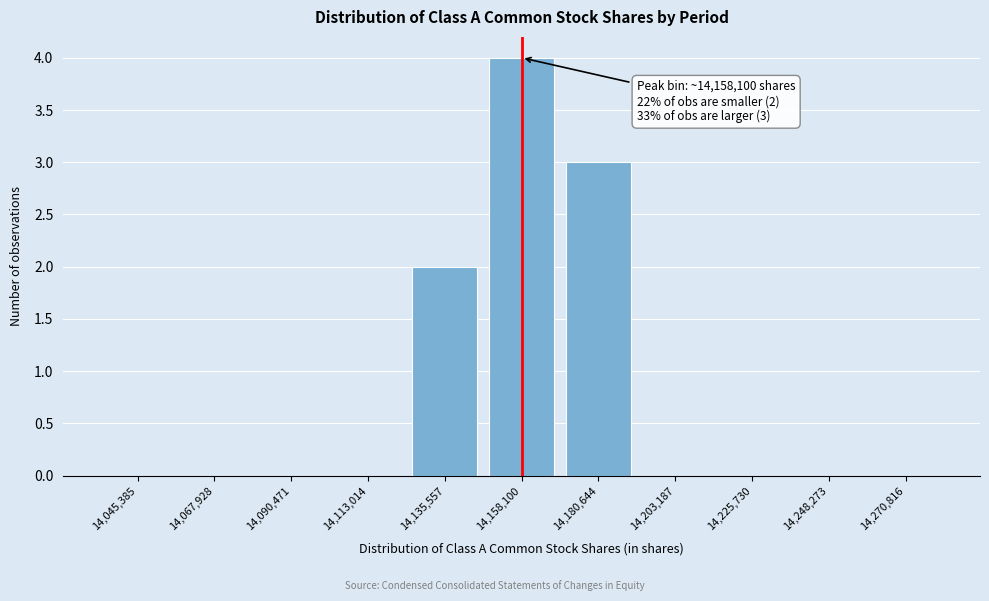

Reading left to right, transcribe all the data shown in this chart.

14,045,385=0	14,067,928=0	14,090,471=0	14,113,014=0	14,135,557=2	14,158,100=4	14,180,644=3	14,203,187=0	14,225,730=0	14,248,273=0	14,270,816=0